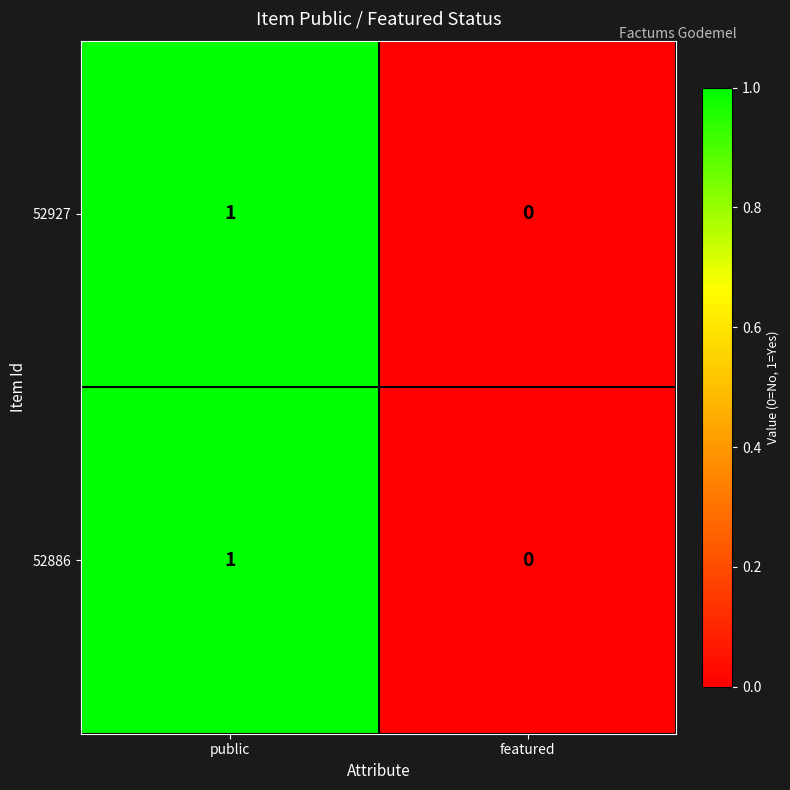

How many series are shown in this chart?

2